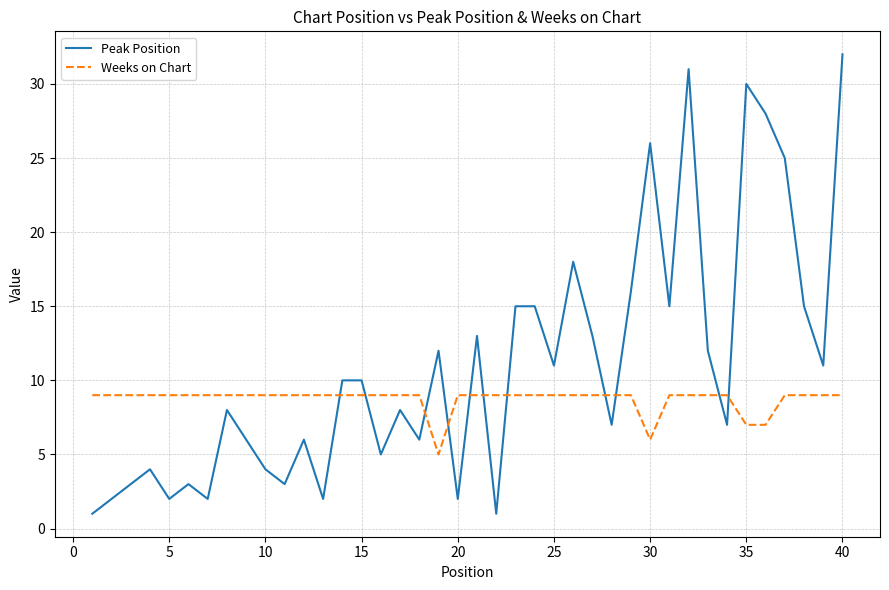

Which series has the largest range (max minus min)?

Peak Position